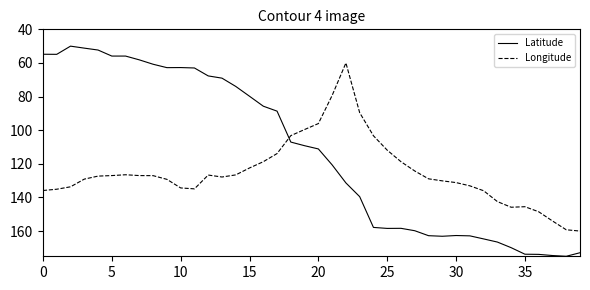

What is the difference between the second highest and minimum values in the Latitude series?

124.6